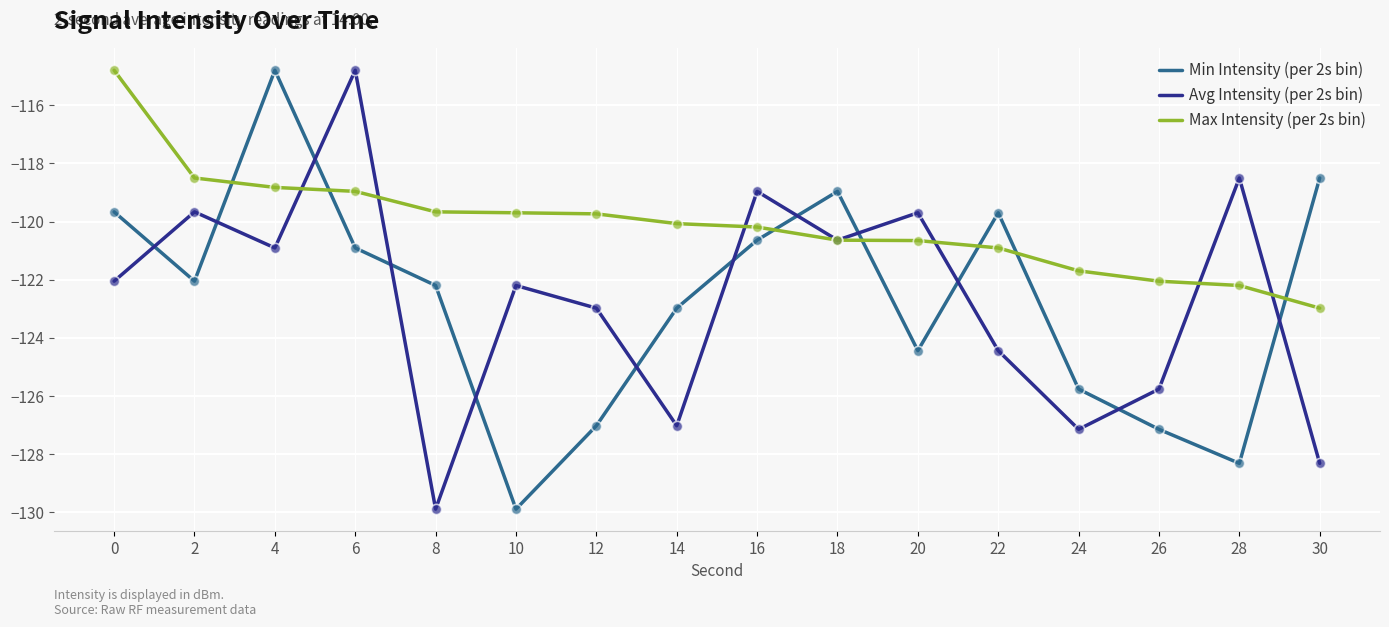

At how many categories does at least one series exceed -123?

16